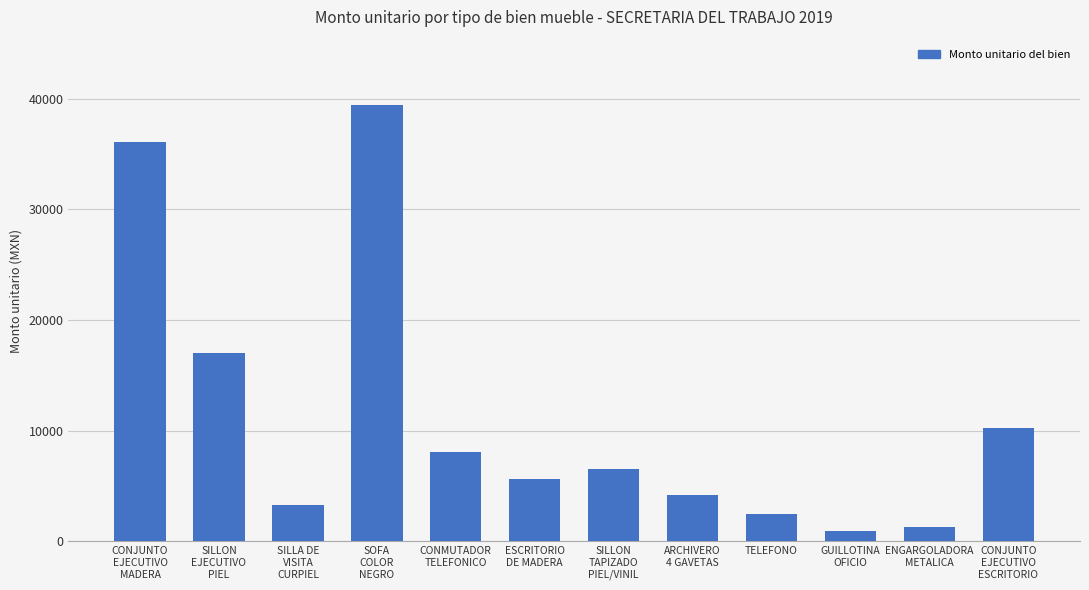

How many data points are less than 6513?

6